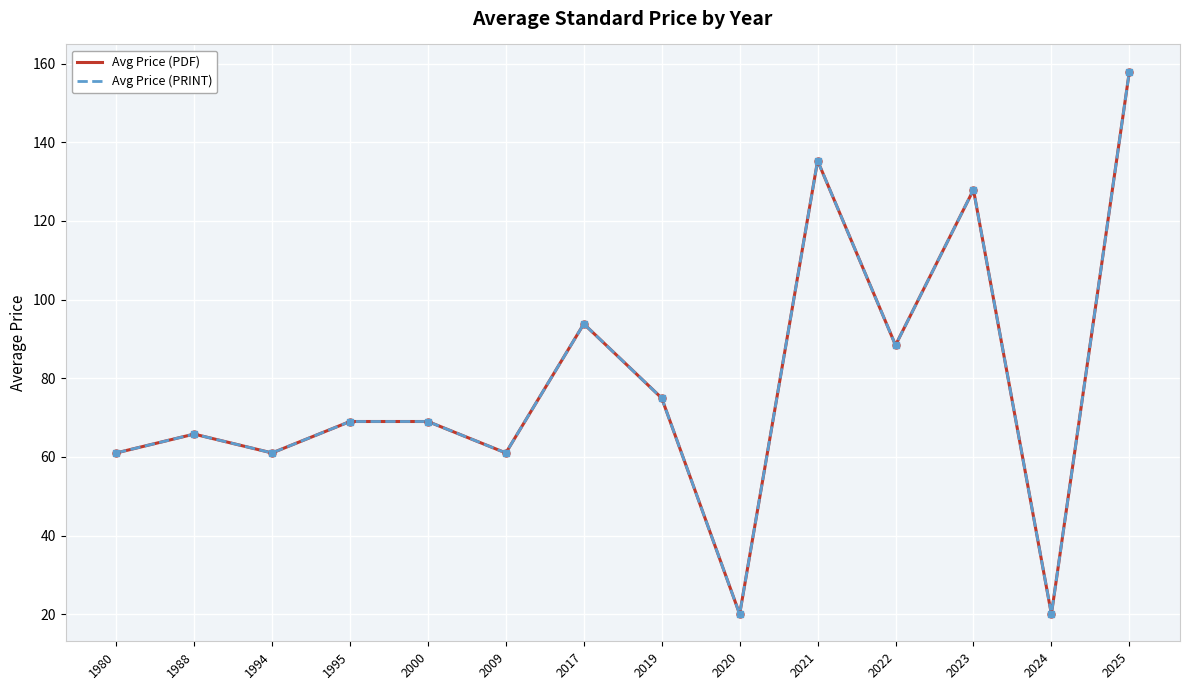

Rank the series at 2020 from lowest to highest value.

Avg Price (PDF), Avg Price (PRINT)